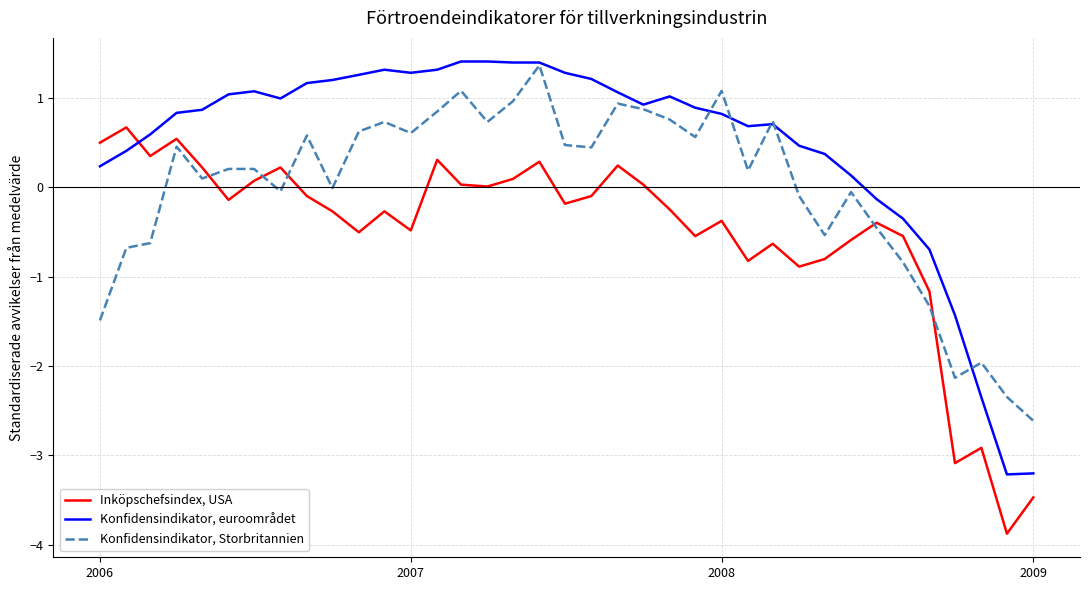

Rank the series by their average value, from lowest to highest.

Inköpschefsindex, USA, Konfidensindikator, Storbritannien, Konfidensindikator, euroområdet